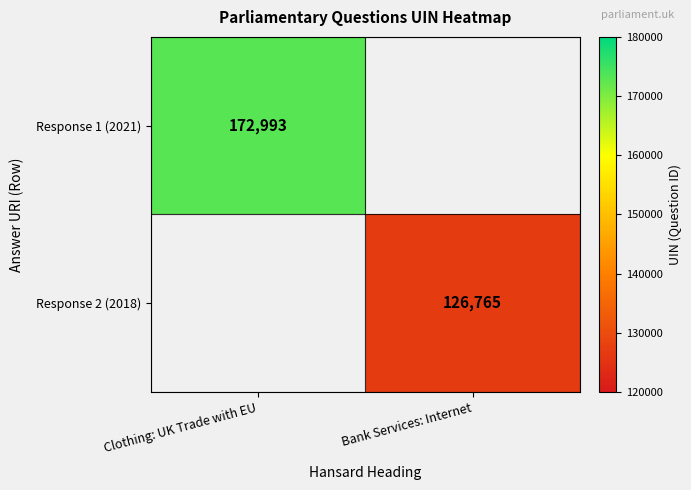

The Response 2 (2018) series shows 126765 at Bank Services: Internet. True or false?

True